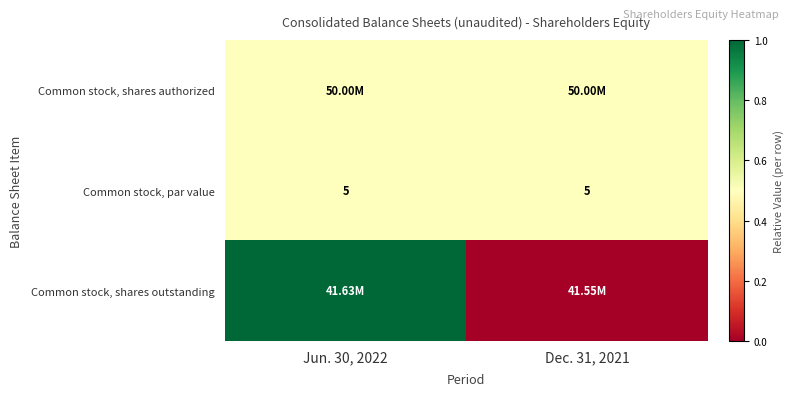

The Common stock, par value series shows 0.9 at Dec. 31, 2021. True or false?

False